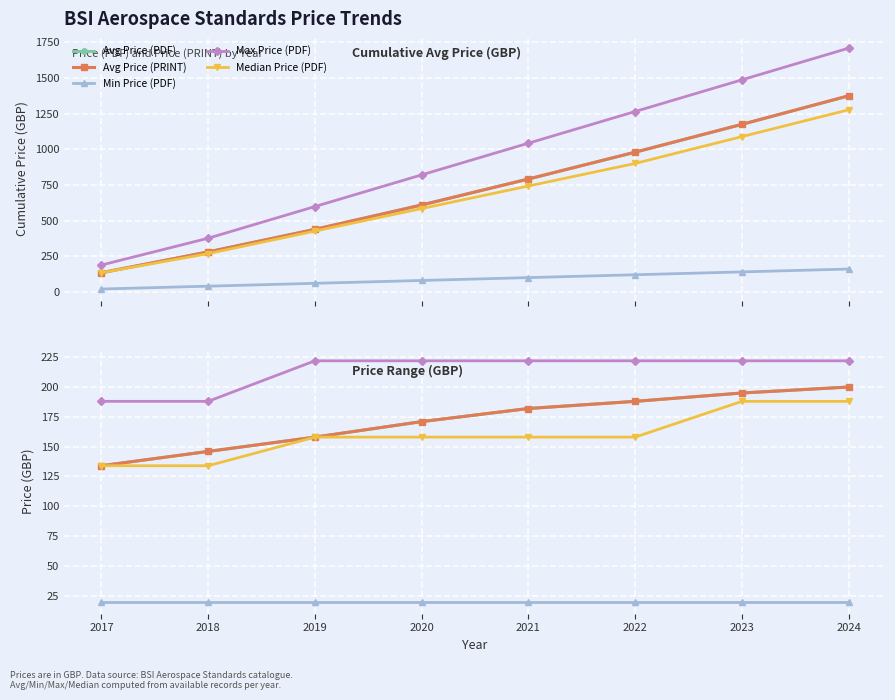

Which series has the widest spread of values?

Avg Price (PDF)